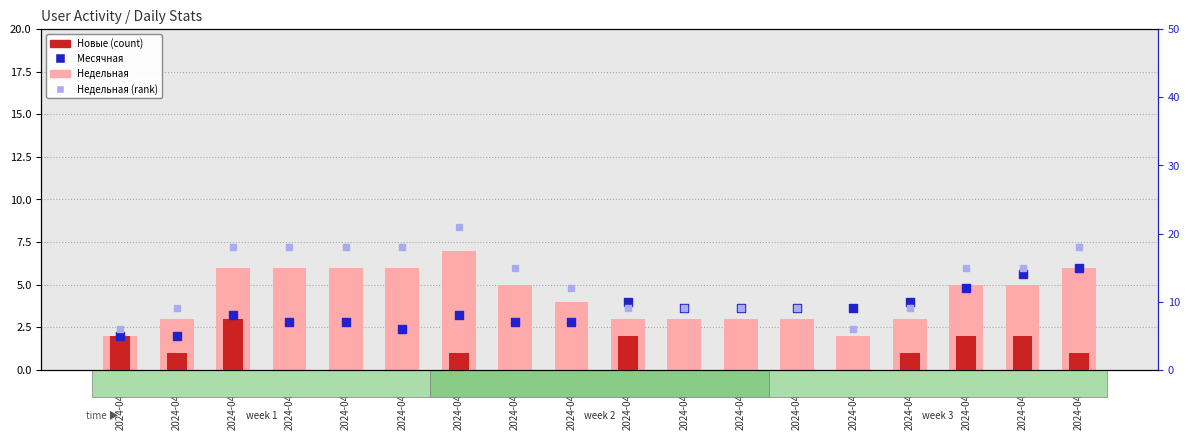

At how many categories does at least one series exceed 14?

9